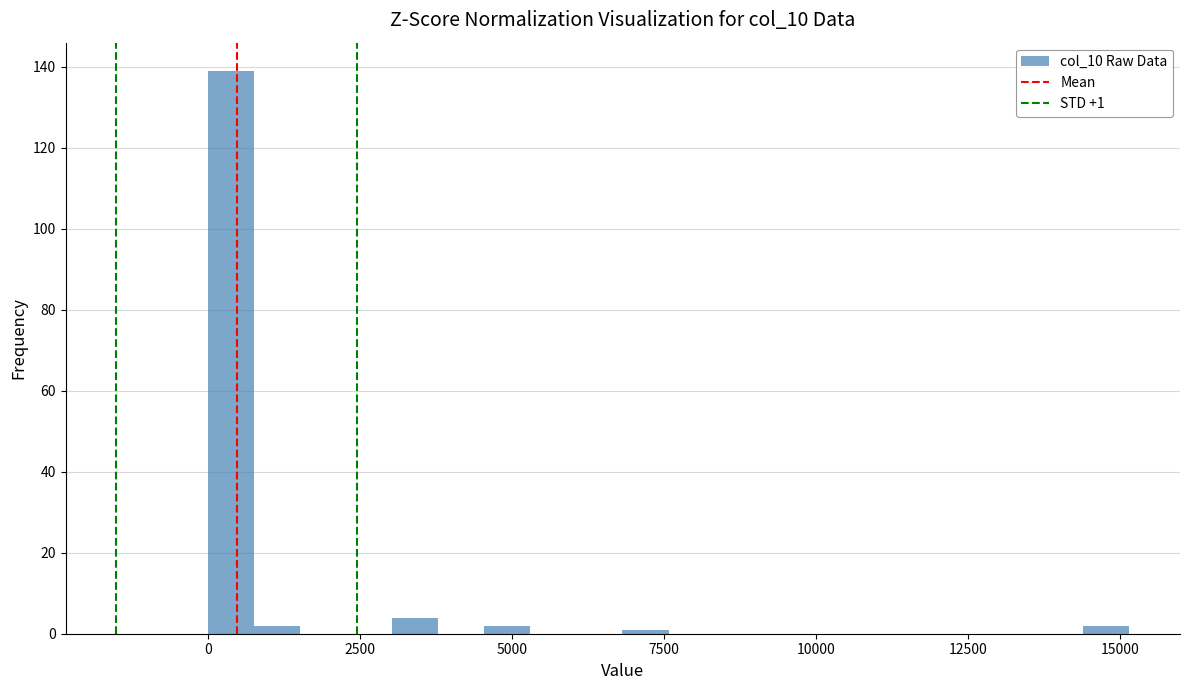

Read against the x-axis, roughly where is the centre of the tallest bar?

500